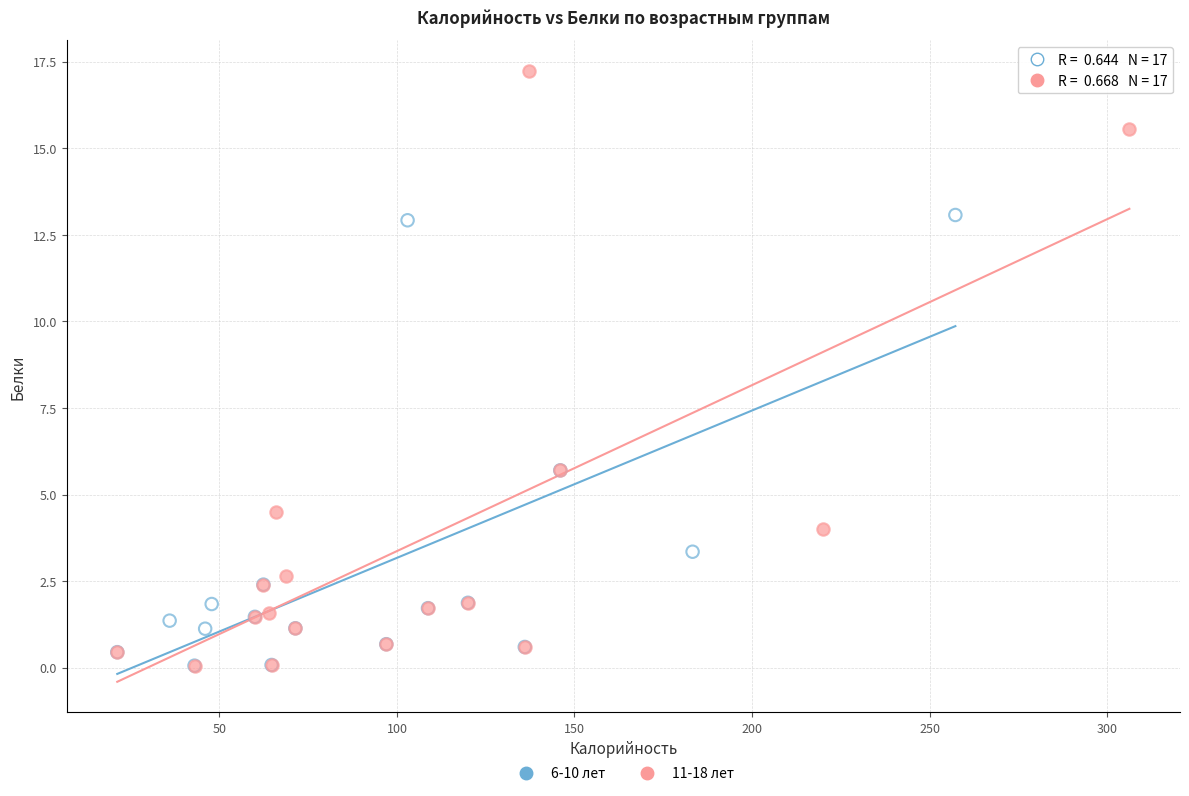

Which series contains the highest Y value?

11-18 лет